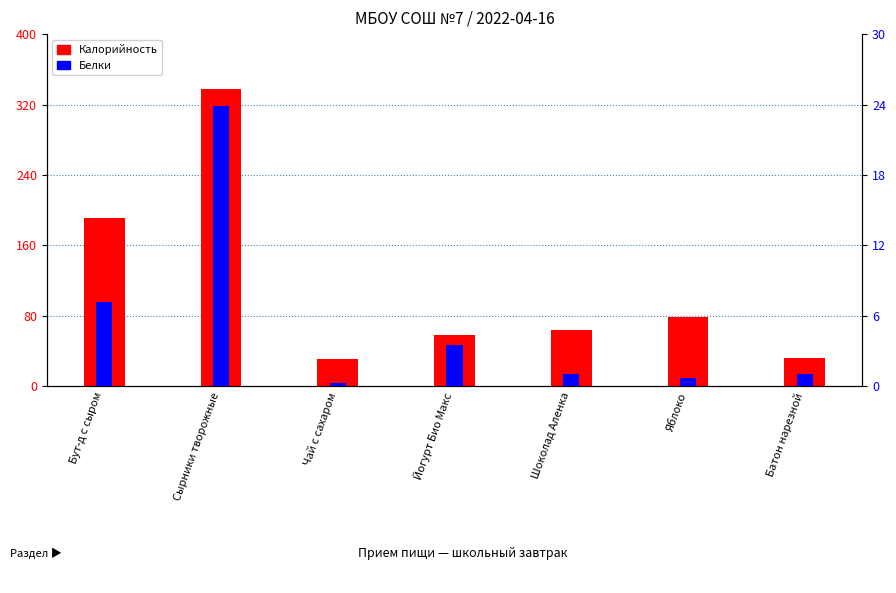

What are all the series names shown in the legend?

Калорийность, Белки